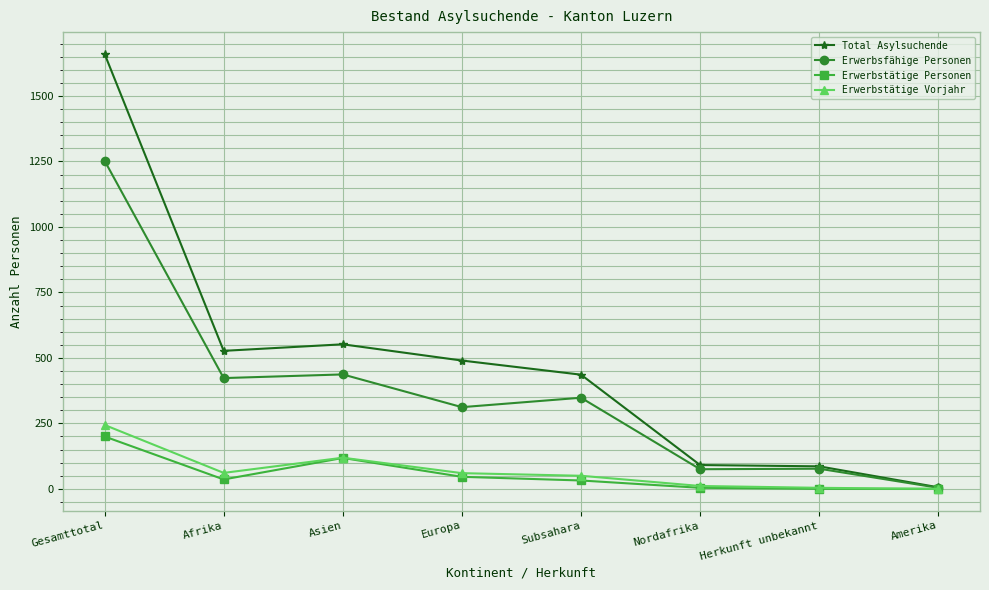

What is the difference between the second highest and minimum values in the Erwerbstätige Vorjahr series?

119